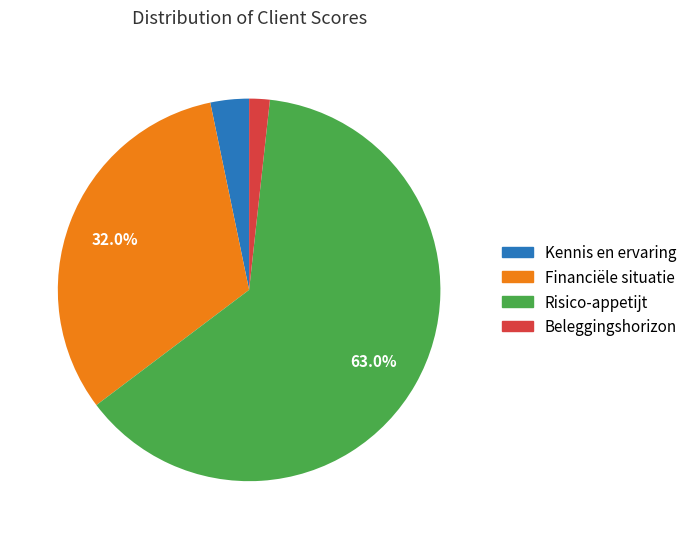

Which has a higher value, Risico-appetijt or Financiële situatie?

Risico-appetijt